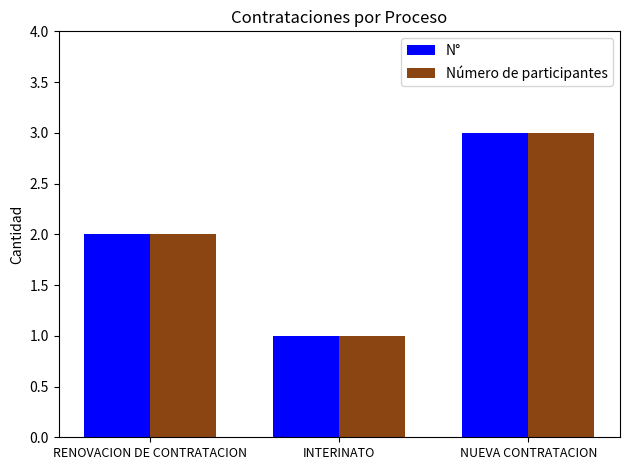

What are all the series names shown in the legend?

N°, Número de participantes